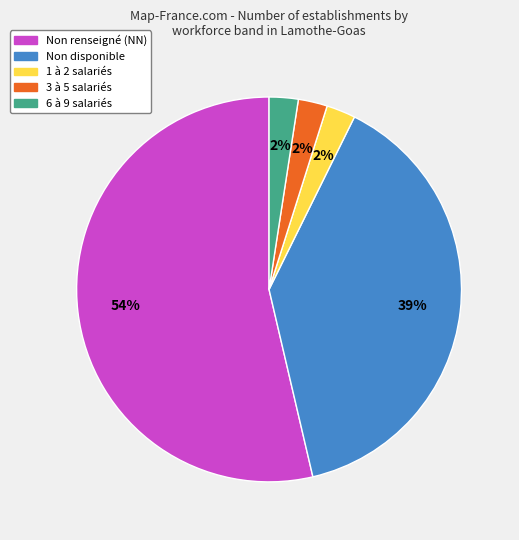

Is there a majority slice in this chart?

Yes